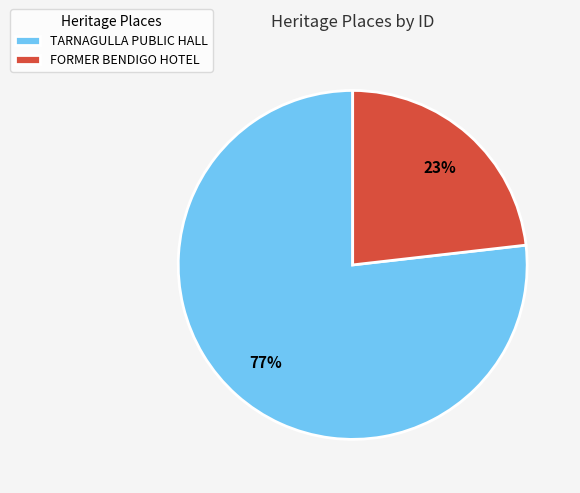

Do FORMER BENDIGO HOTEL and TARNAGULLA PUBLIC HALL together represent more than half of the pie?

Yes